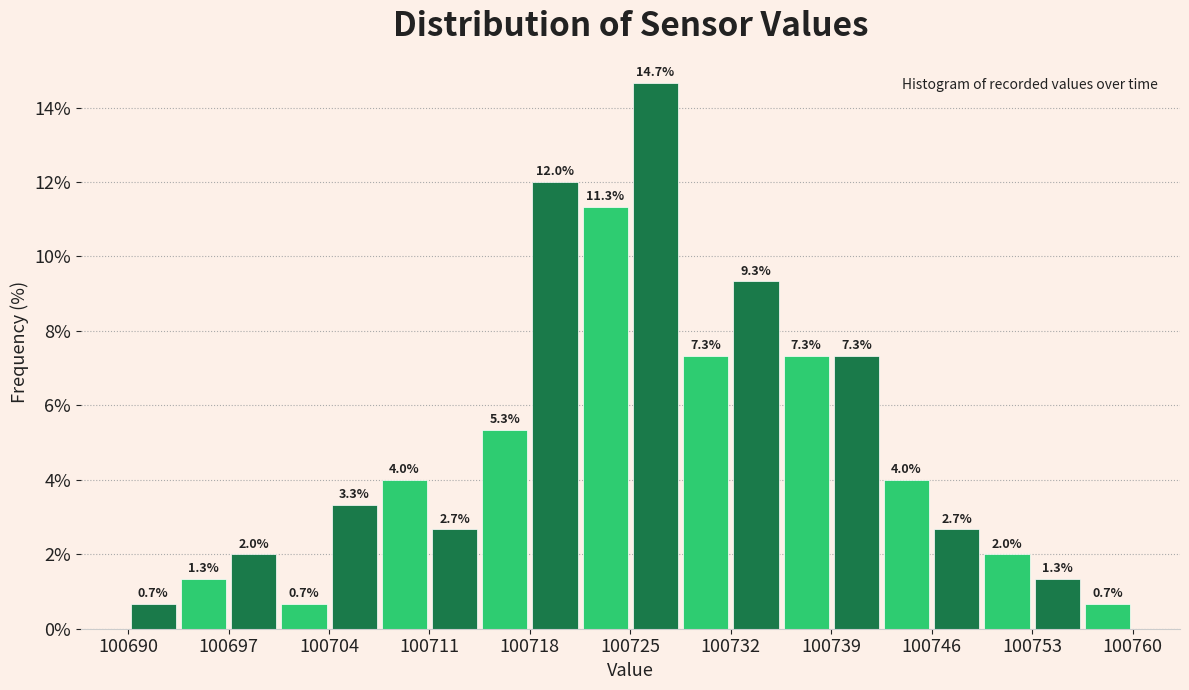

Read against the x-axis, roughly where is the centre of the tallest bar?

100727